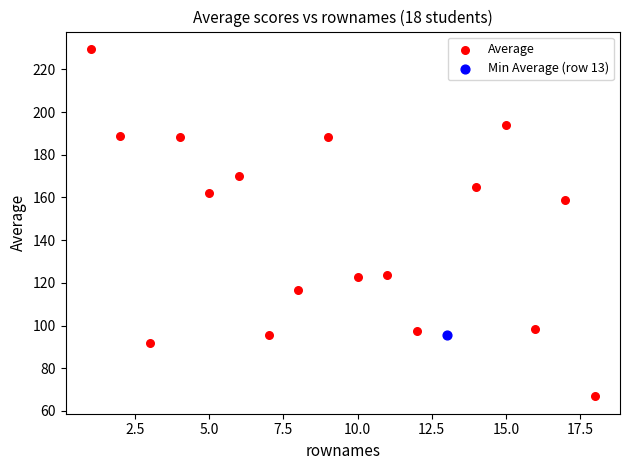

What are all the series names shown in the legend?

Average, Min Average (row 13)